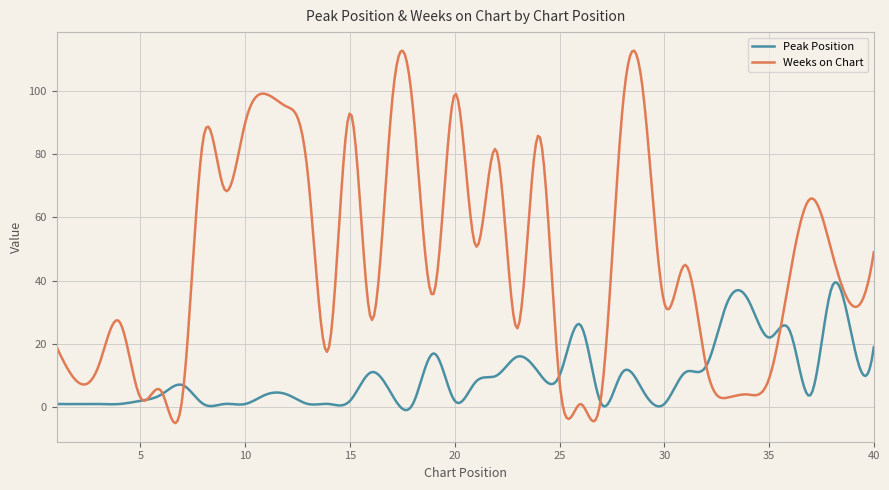

List the series in order of their overall mean, highest first.

Weeks on Chart, Peak Position